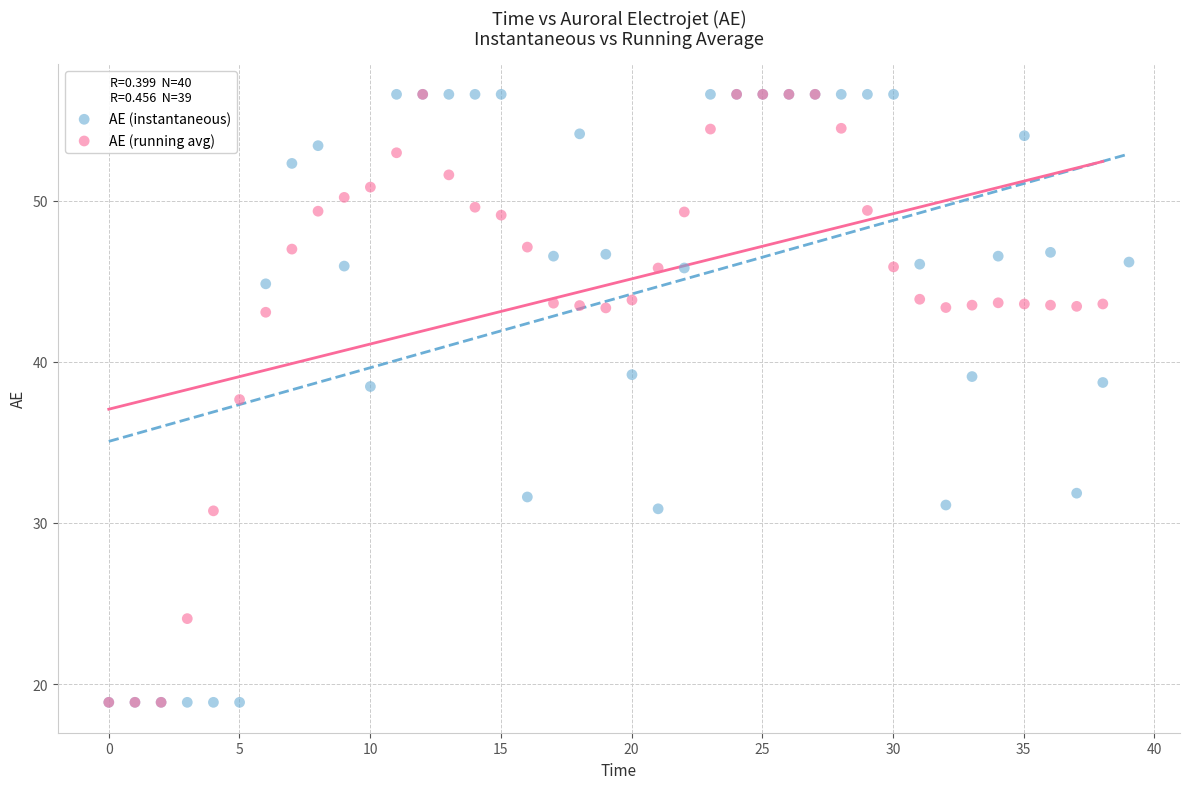

What are all the series names shown in the legend?

AE (instantaneous), AE (running avg)